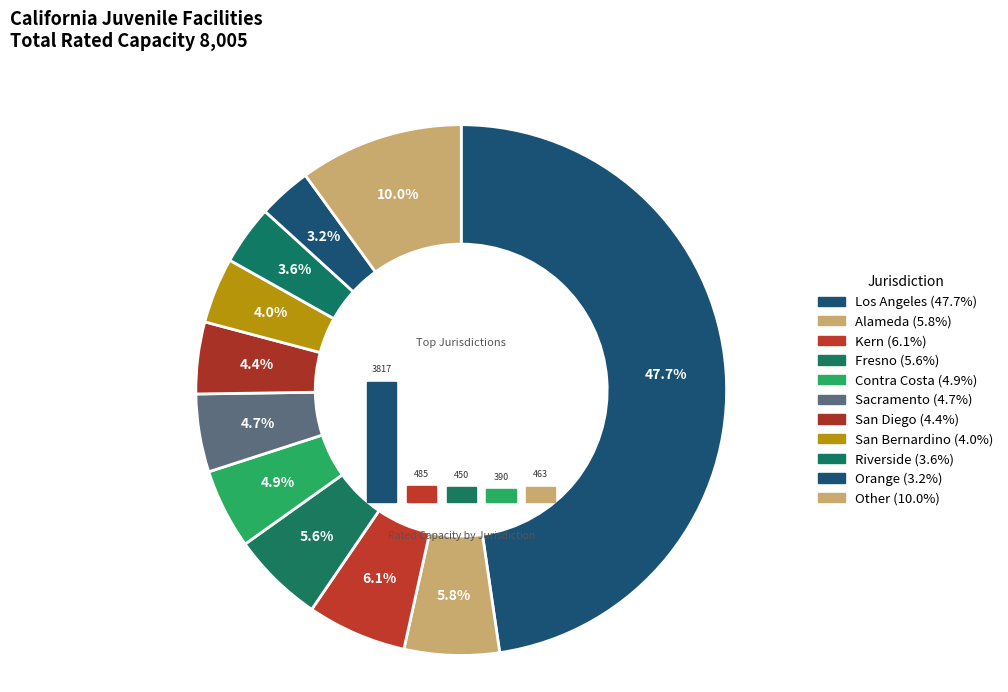

How many slices are in this pie chart?

11